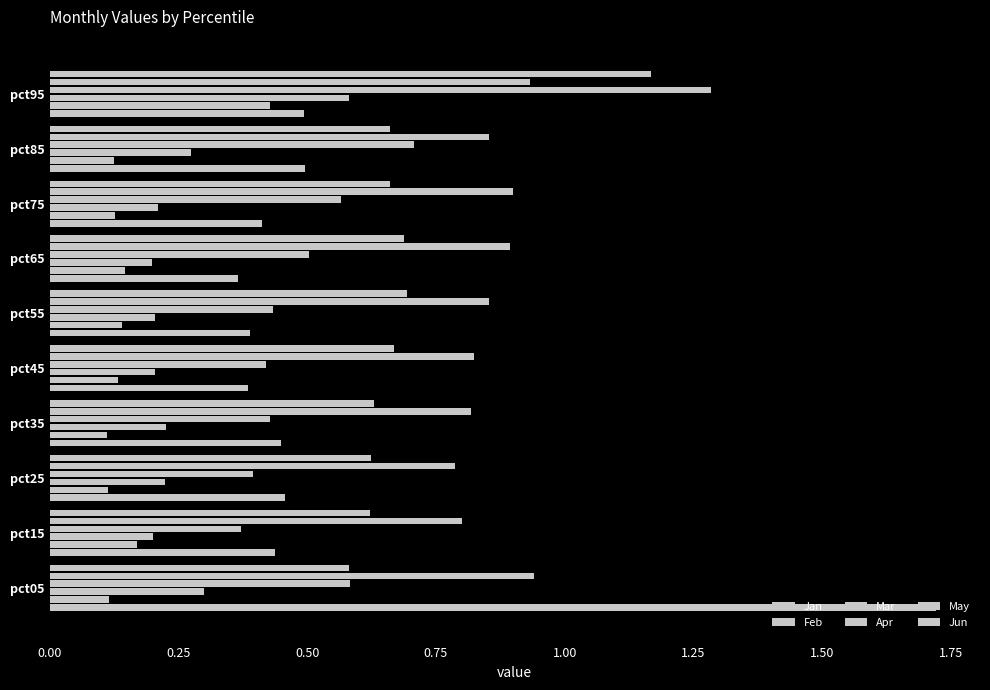

What is the difference between the maximum and second lowest values in the Mar series?

0.4